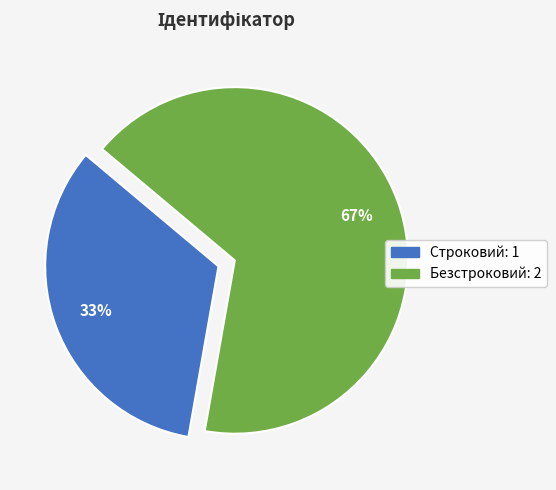

To the nearest percent, what is the combined percentage of Строковий and Безстроковий?

100%